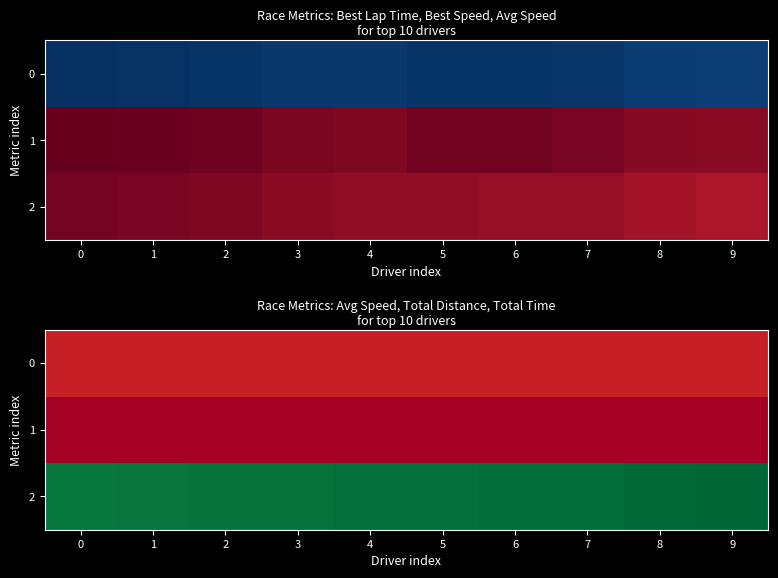

Which series has the widest spread of values?

2